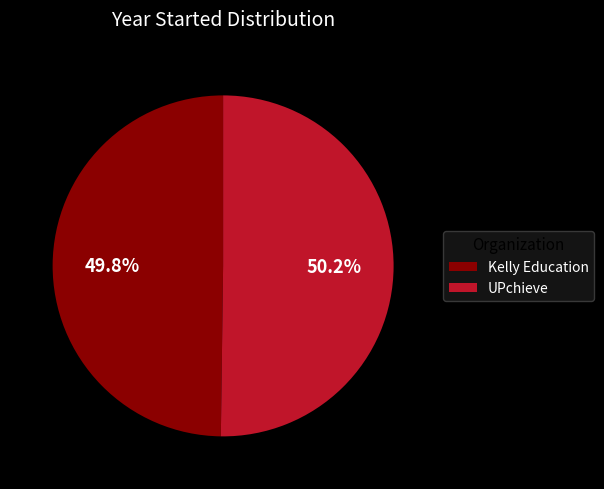

To the nearest percent, what percentage of the pie is UPchieve?

50%